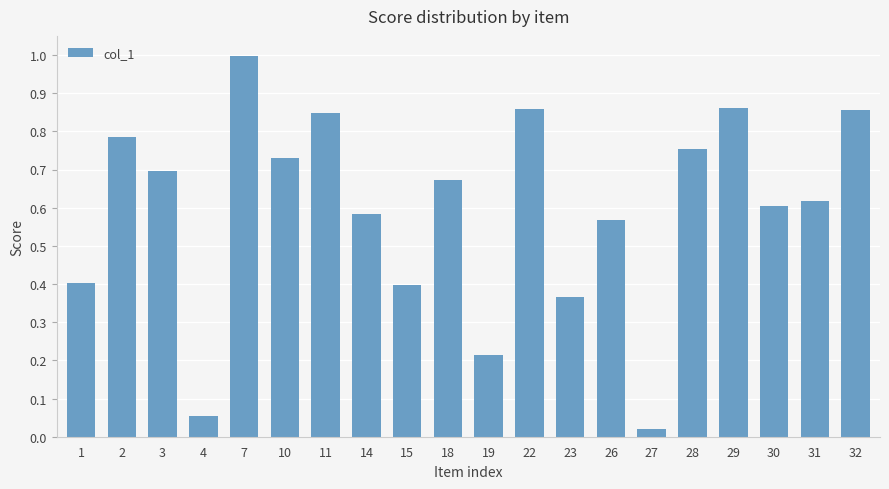

How many bars are there in total?

20